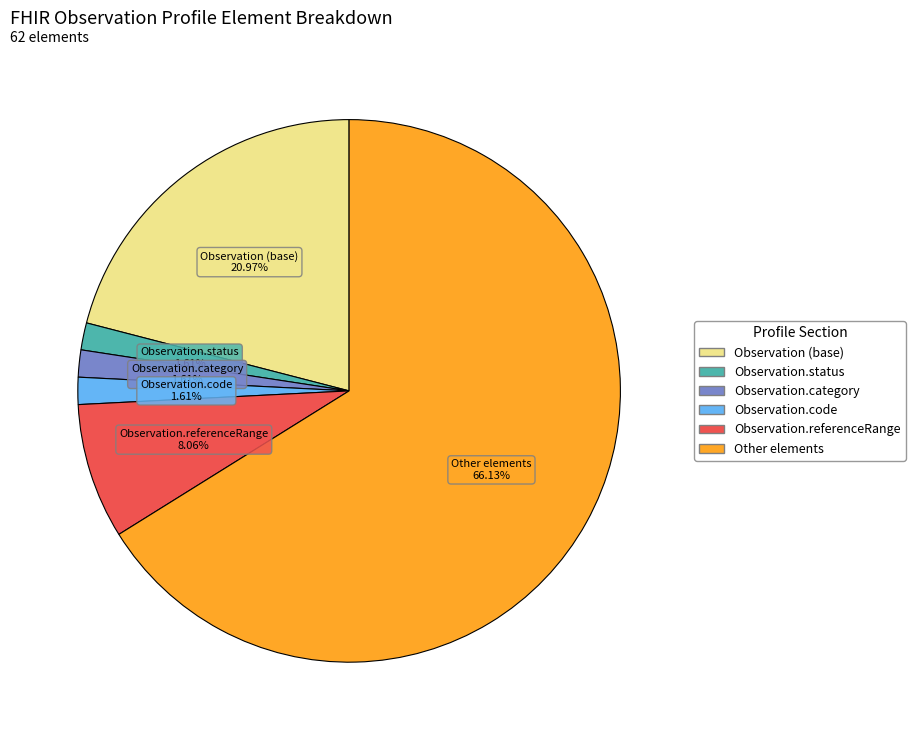

Count the number of slices in the pie.

6